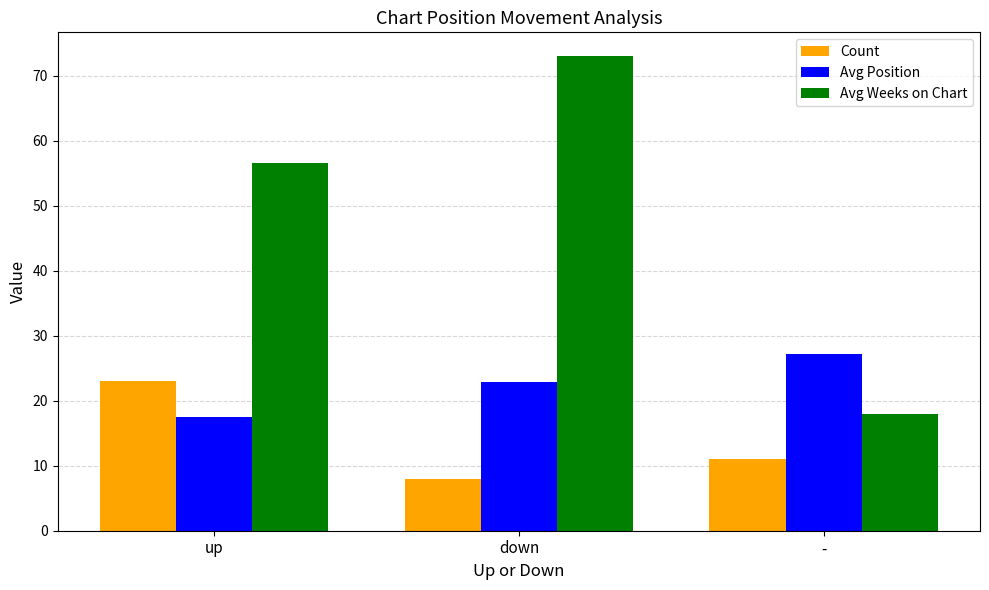

The value of Count at up is 23.0. True or false?

True